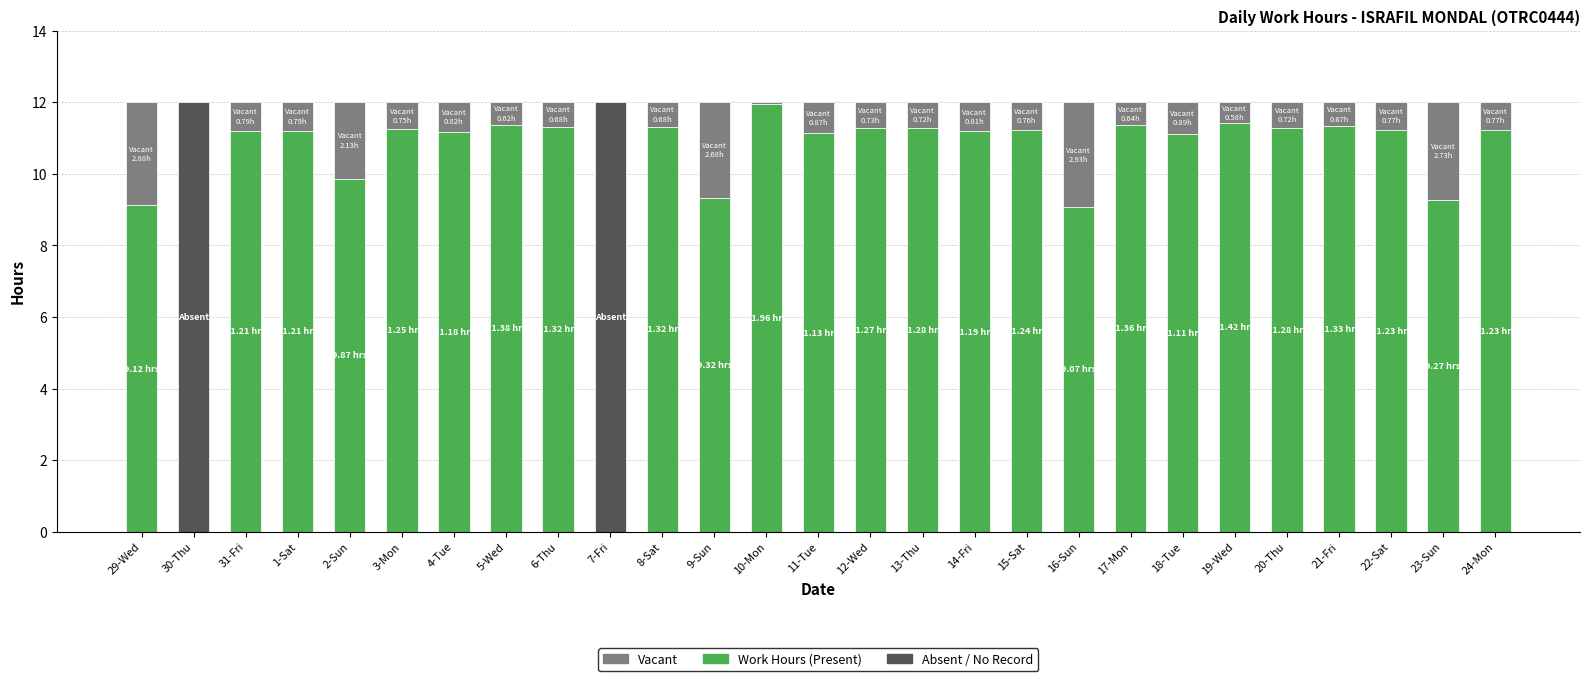

What is the value of the Vacant bar at the 25th from the left?

0.8